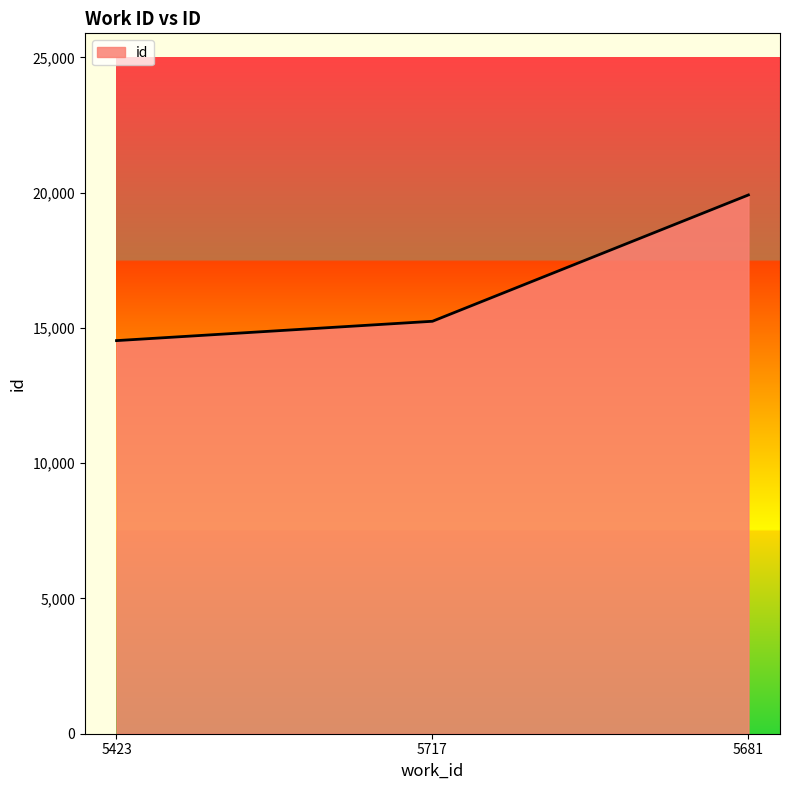

True or false: the data shows 14531 at 5423.

True